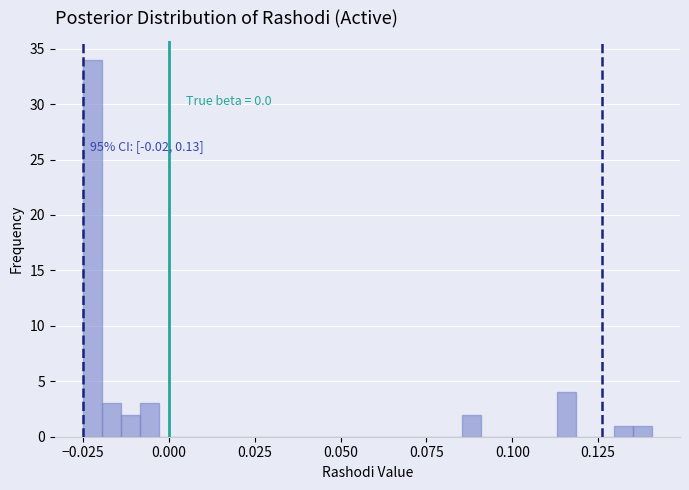

Read against the x-axis, roughly where is the centre of the tallest bar?

-0.020